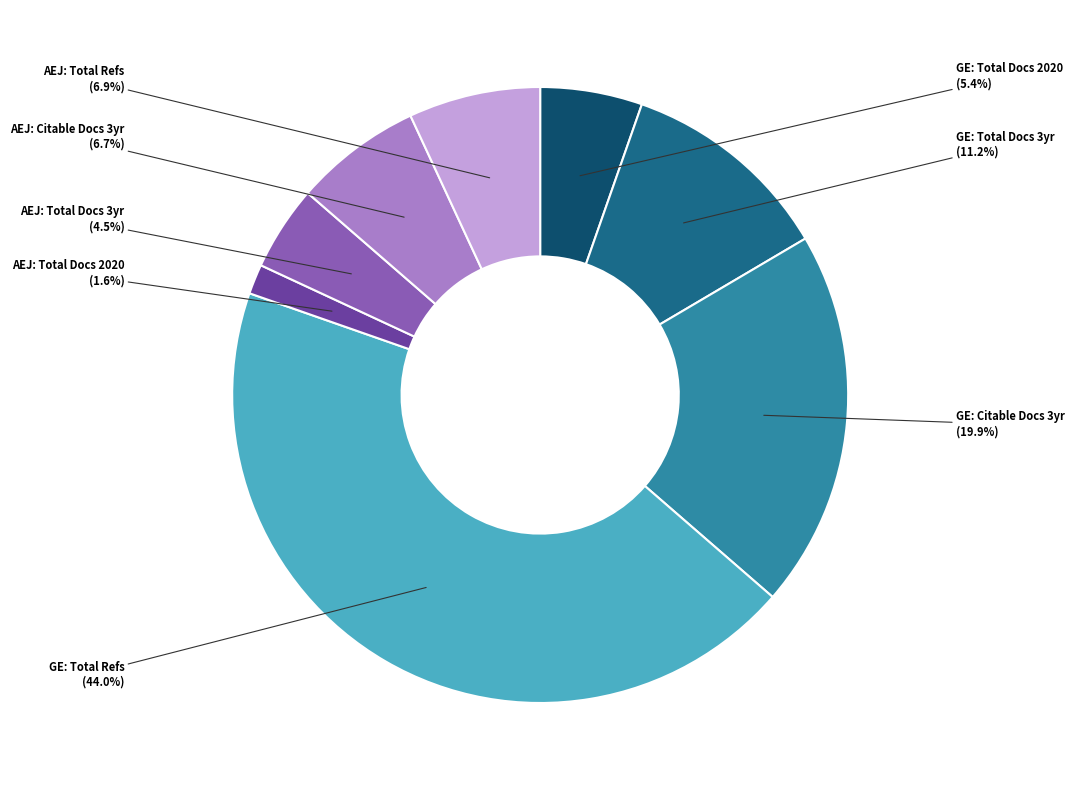

Does any single category account for the majority?

No